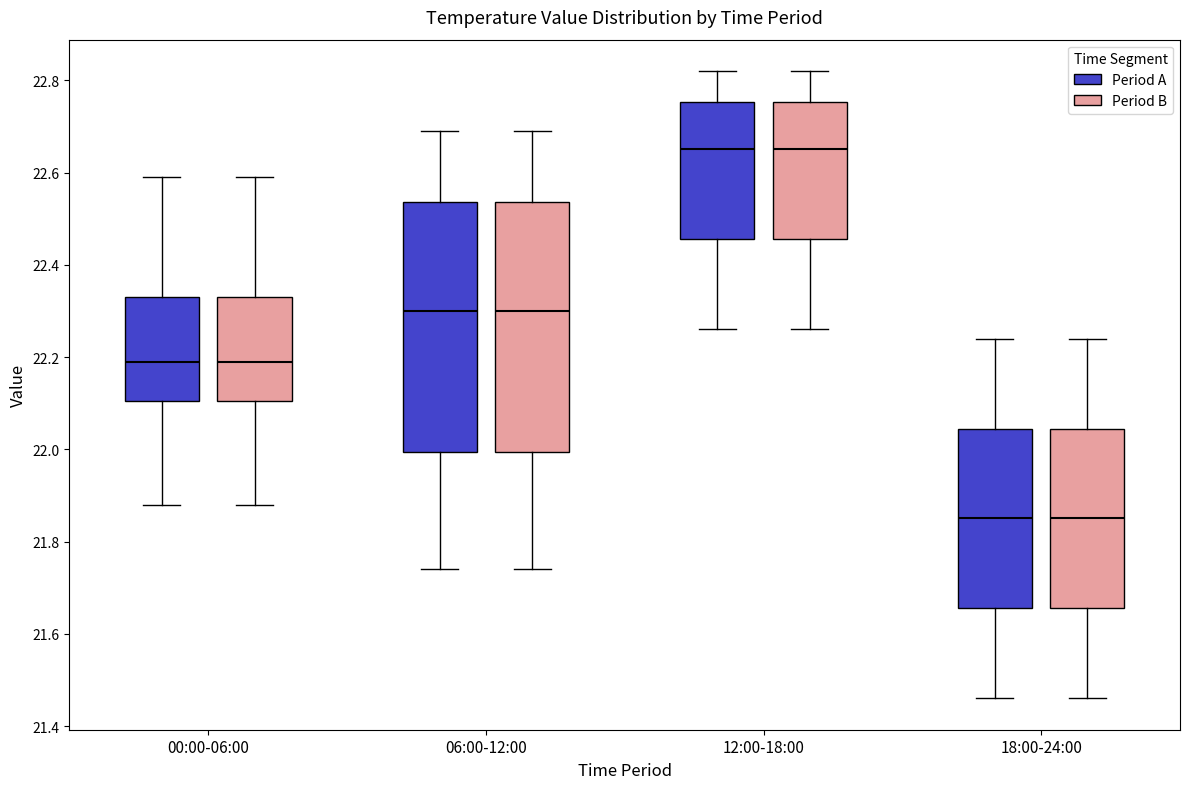

Reading left to right, read every box against the y-axis: the position of its median line, the range the box covers, and the ends of its whiskers. The values are not printed on the chart, so give them approximately, as read against the axis.

00:00-06:00 (Period A): median 22.20, box 22.10 to 22.34, whiskers 21.88 to 22.60
00:00-06:00 (Period B): median 22.20, box 22.10 to 22.34, whiskers 21.88 to 22.60
06:00-12:00 (Period A): median 22.30, box 22.00 to 22.54, whiskers 21.74 to 22.70
06:00-12:00 (Period B): median 22.30, box 22.00 to 22.54, whiskers 21.74 to 22.70
12:00-18:00 (Period A): median 22.66, box 22.46 to 22.76, whiskers 22.26 to 22.82
12:00-18:00 (Period B): median 22.66, box 22.46 to 22.76, whiskers 22.26 to 22.82
18:00-24:00 (Period A): median 21.86, box 21.66 to 22.04, whiskers 21.46 to 22.24
18:00-24:00 (Period B): median 21.86, box 21.66 to 22.04, whiskers 21.46 to 22.24